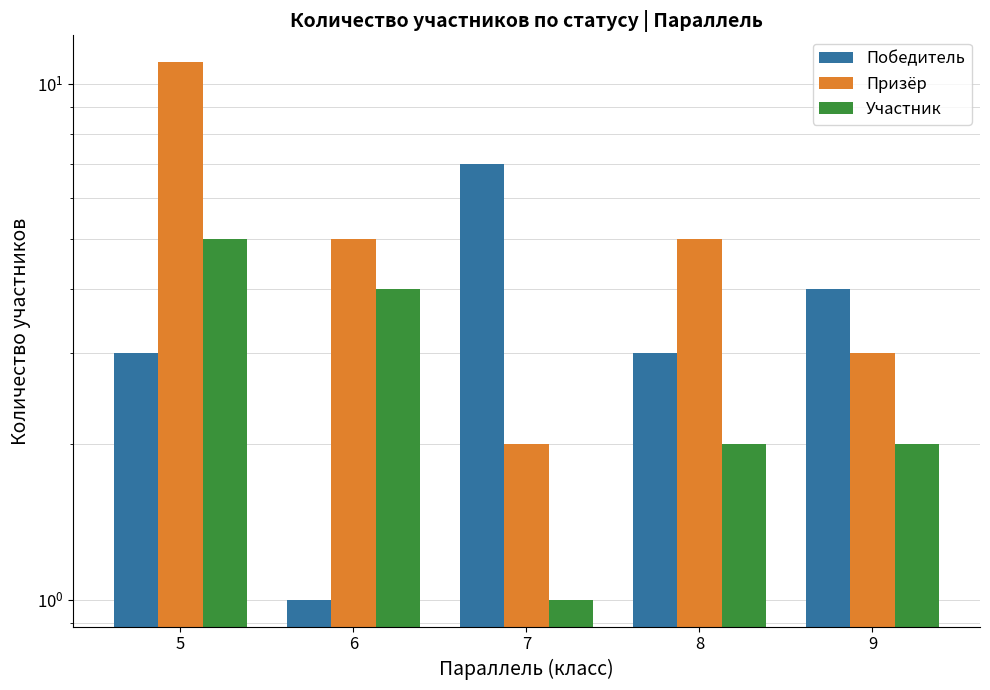

What is the maximum value shown in the chart?

11